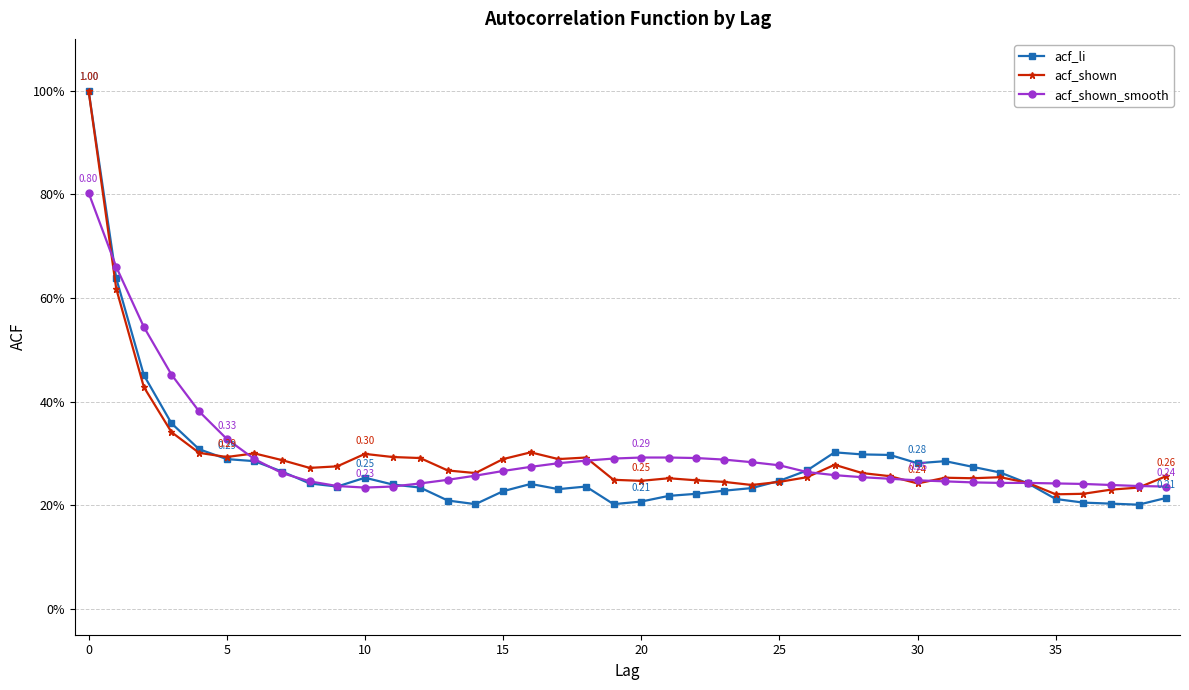

Is this an area chart (filled region under the line)?

No